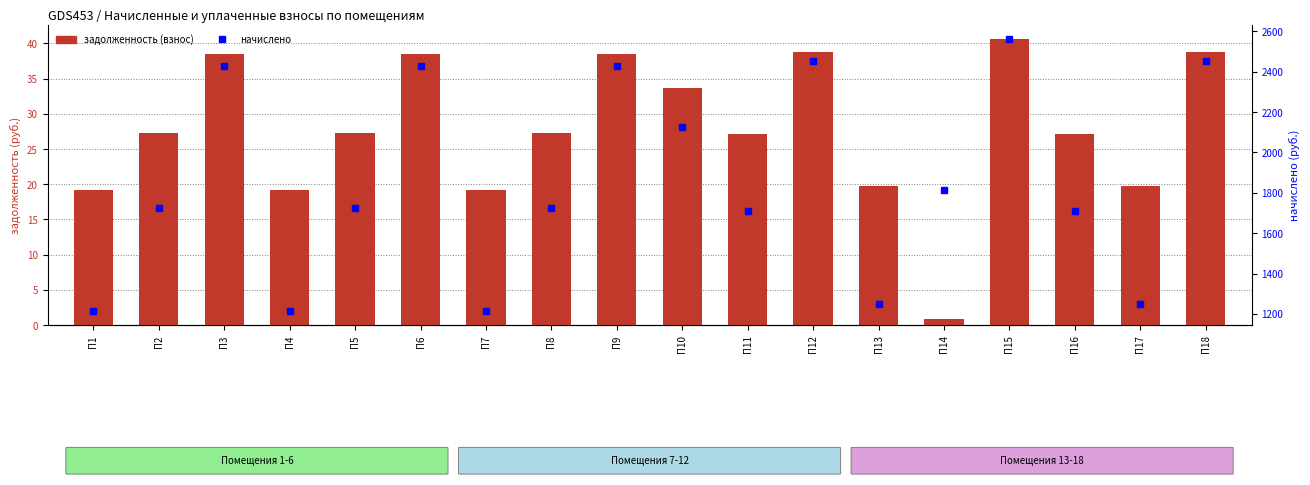

How many values in the начислено series exceed 1726?

11